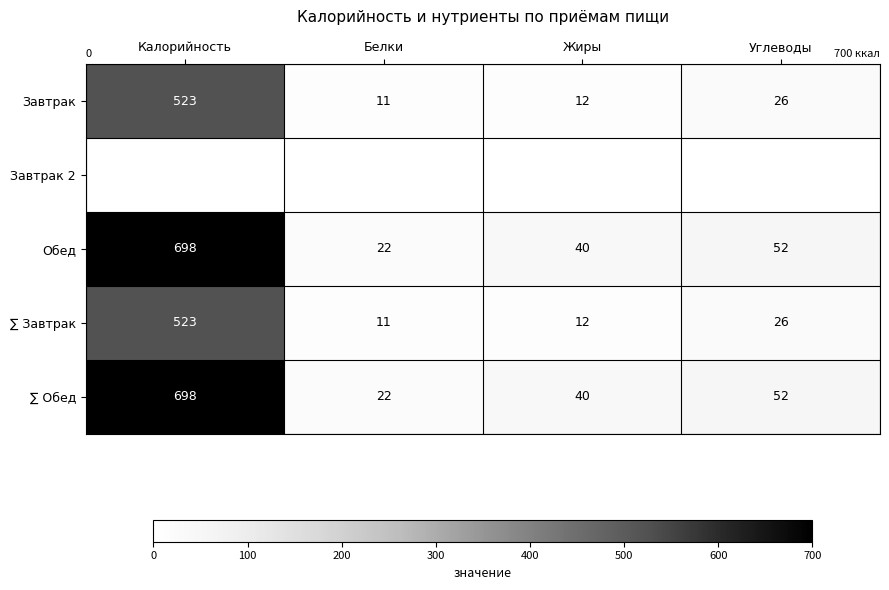

Which category has the lowest value in the ∑ Обед series?

Белки